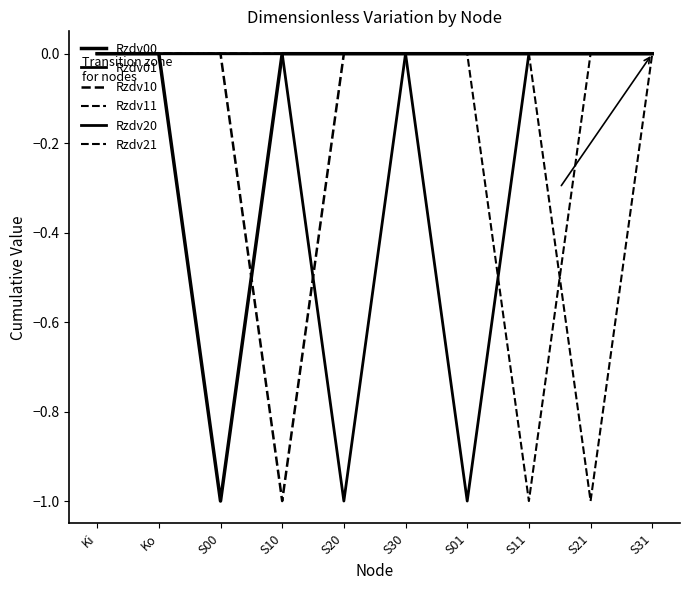

How many lines are shown in the chart?

6